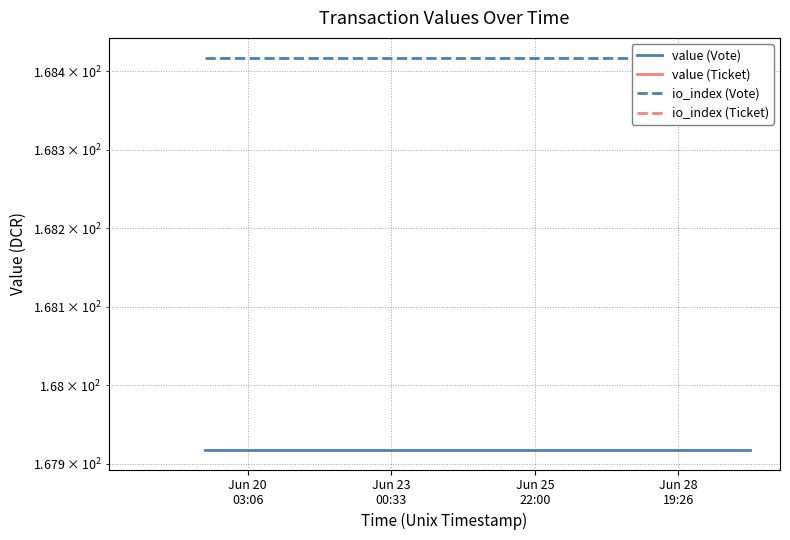

Between Jun 20
03:06 and Jun 23
00:33, which series saw the biggest shift?

value (Vote)